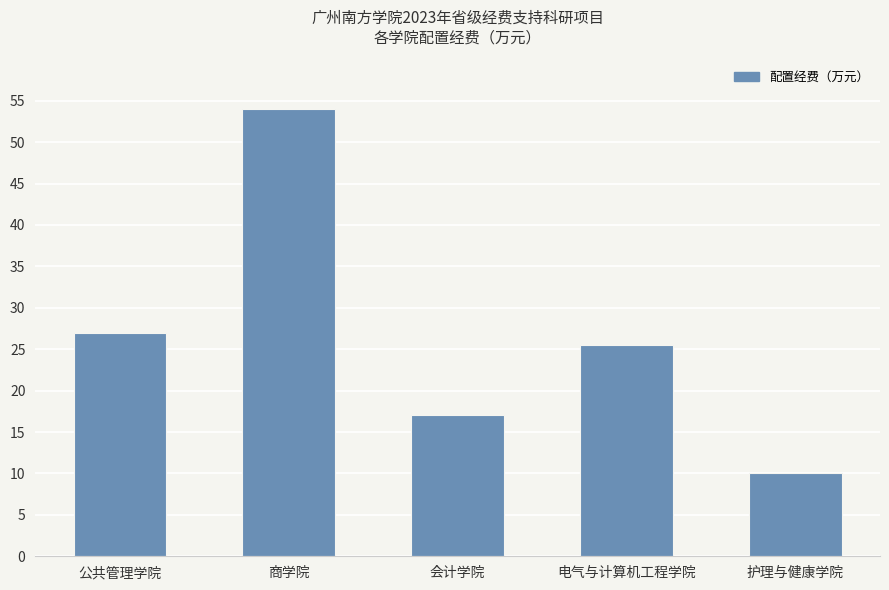

At which category does the chart reach its minimum across all series?

护理与健康学院